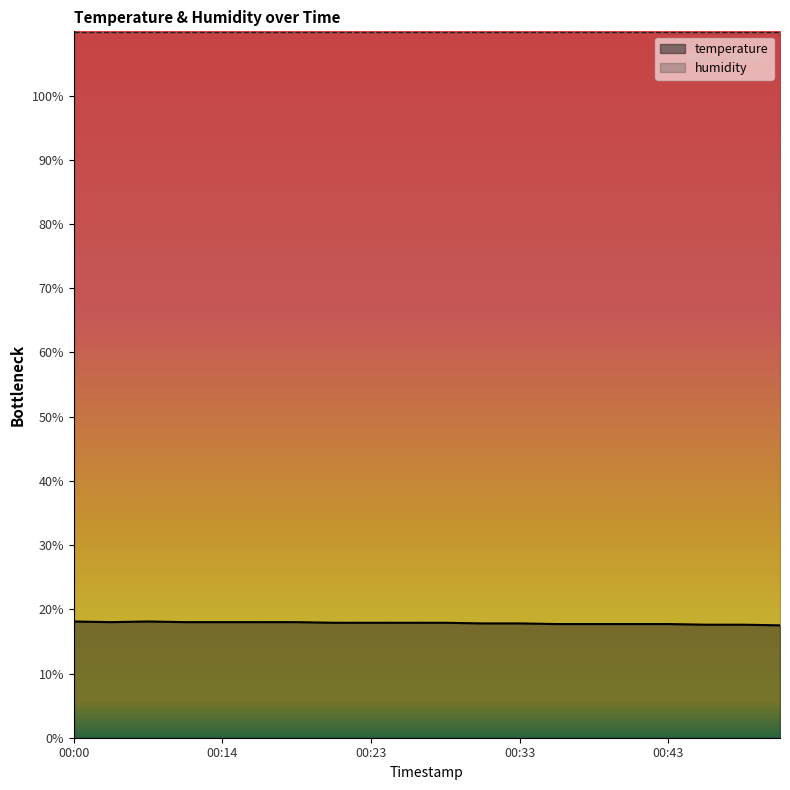

Approximately how many times larger is the value at 00:31 compared to 00:14?

1.0